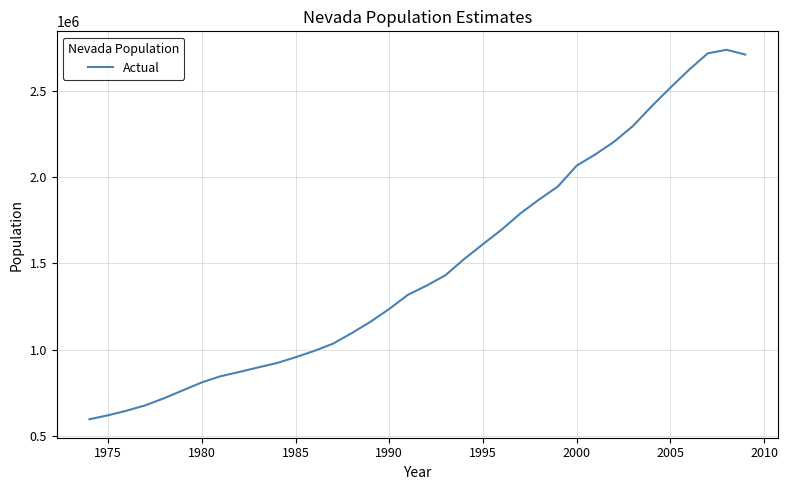

What is the maximum value shown in the chart?

2738733